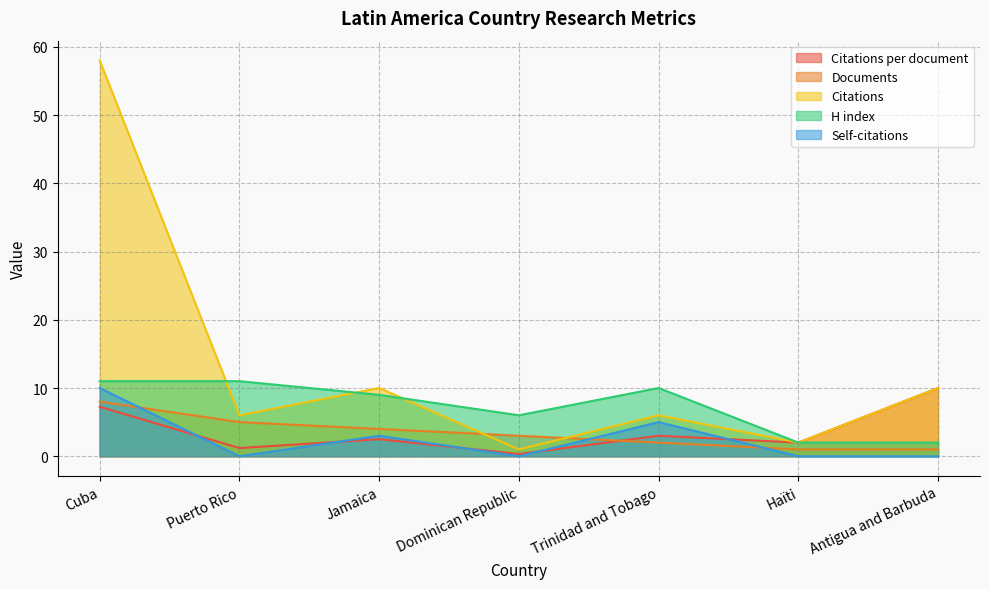

What is the minimum value for Citations per document?

0.3